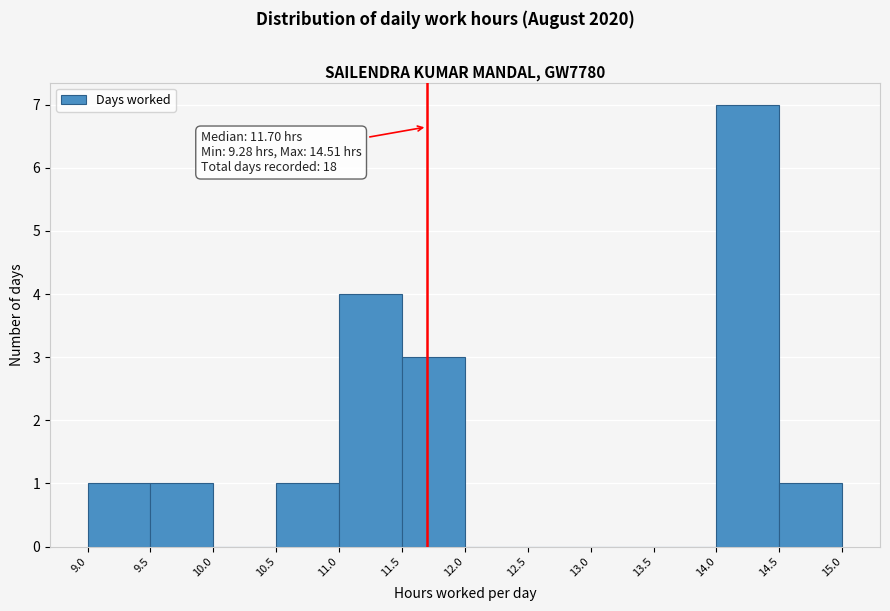

Which range on the x-axis has the tallest bar?

14.0 to 14.5